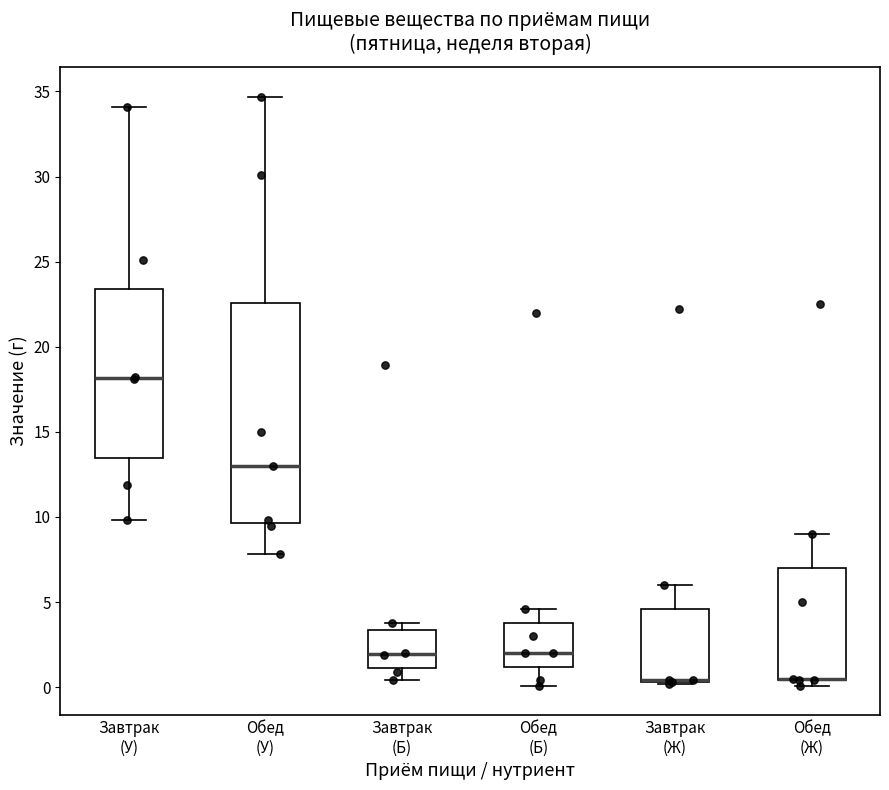

Where does the upper whisker of the box for Завтрак (Ж) end on the y-axis? The values are not printed on the chart, so give them approximately, as read against the axis.

6.0